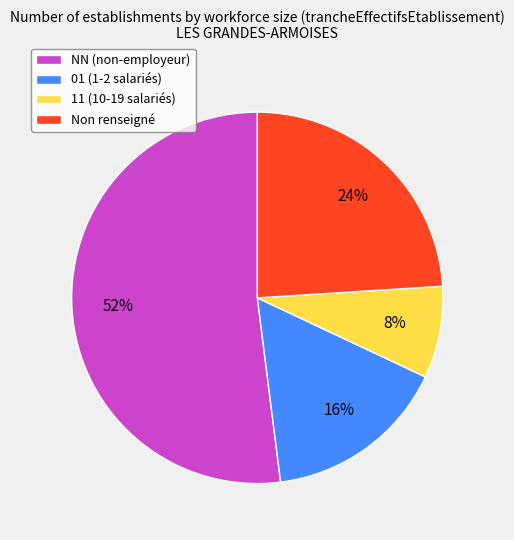

To the nearest percent, what is the combined percentage of 11 (10-19 salariés) and 01 (1-2 salariés)?

24%